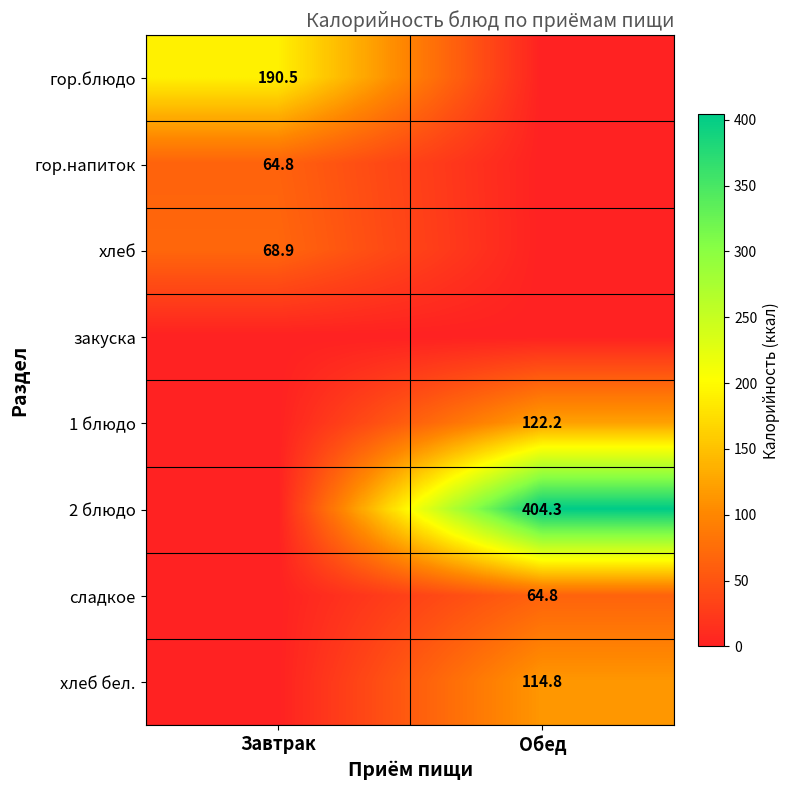

At how many categories does at least one series exceed 166?

2